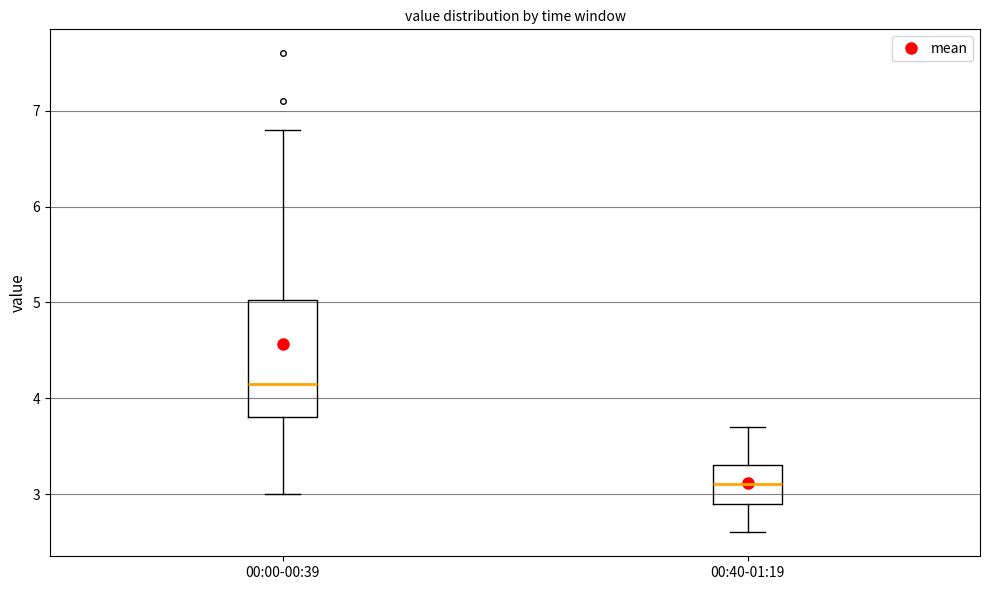

Which box is the tallest, from its lower edge to its upper edge?

00:00-00:39